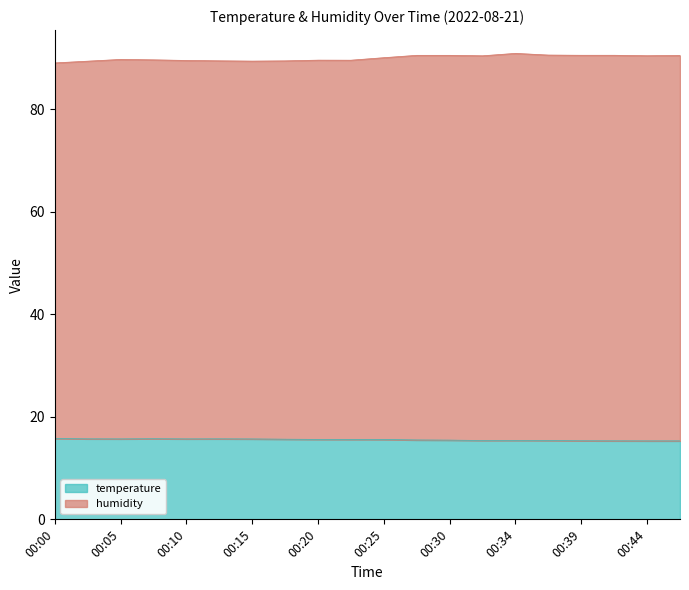

What is the spread (max minus min) of values at 00:10?

73.8